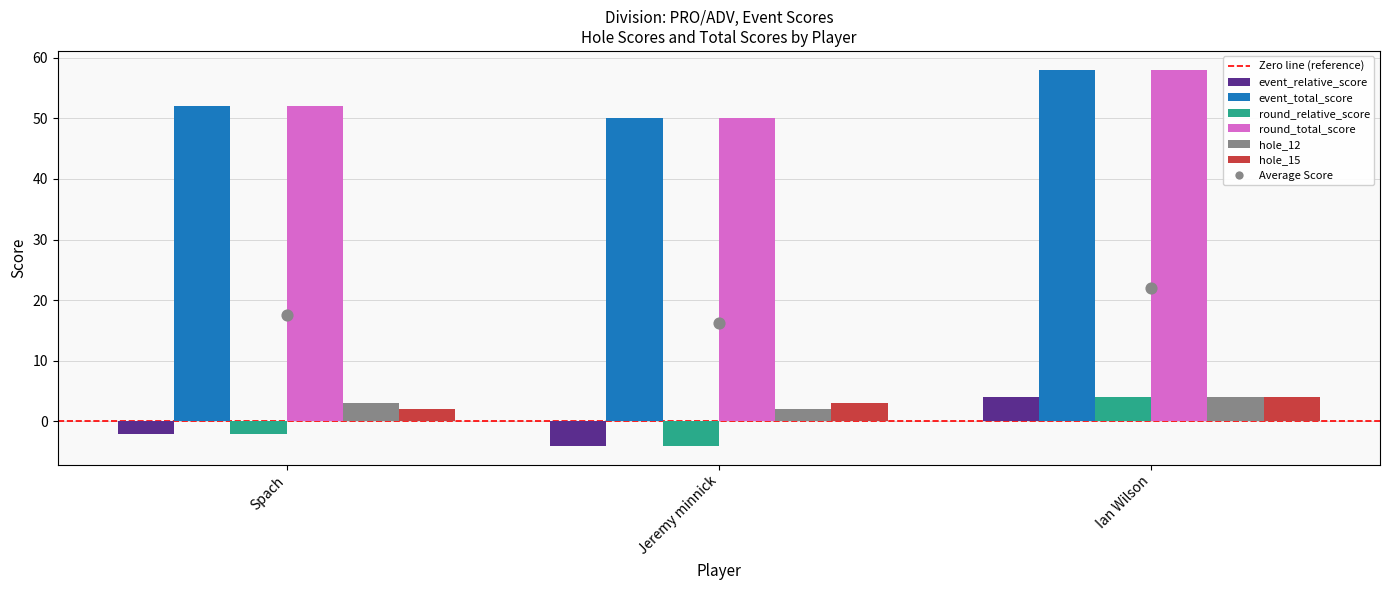

Is the value of round_total_score at Ian Wilson greater than the value of round_relative_score at Ian Wilson?

Yes